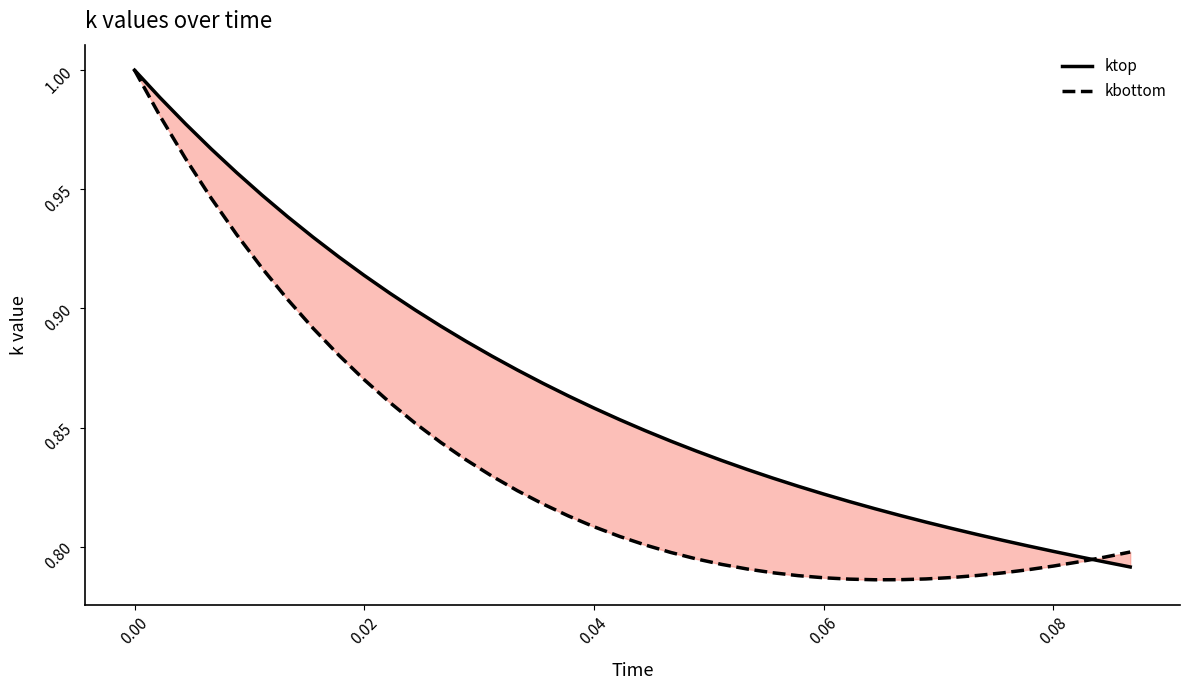

What are all the series names shown in the legend?

ktop, kbottom